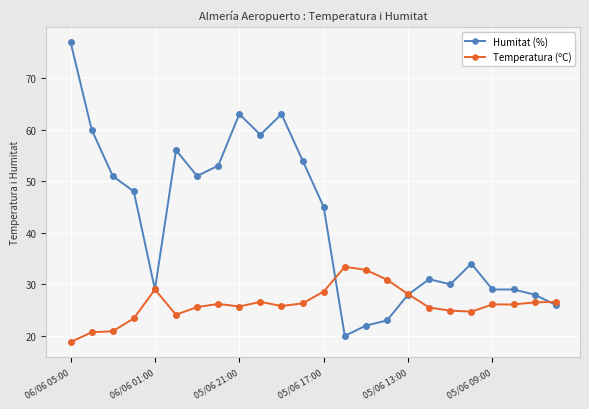

After their last crossing, which series has the higher values: Temperatura (ºC) or Humitat (%)?

Temperatura (ºC)